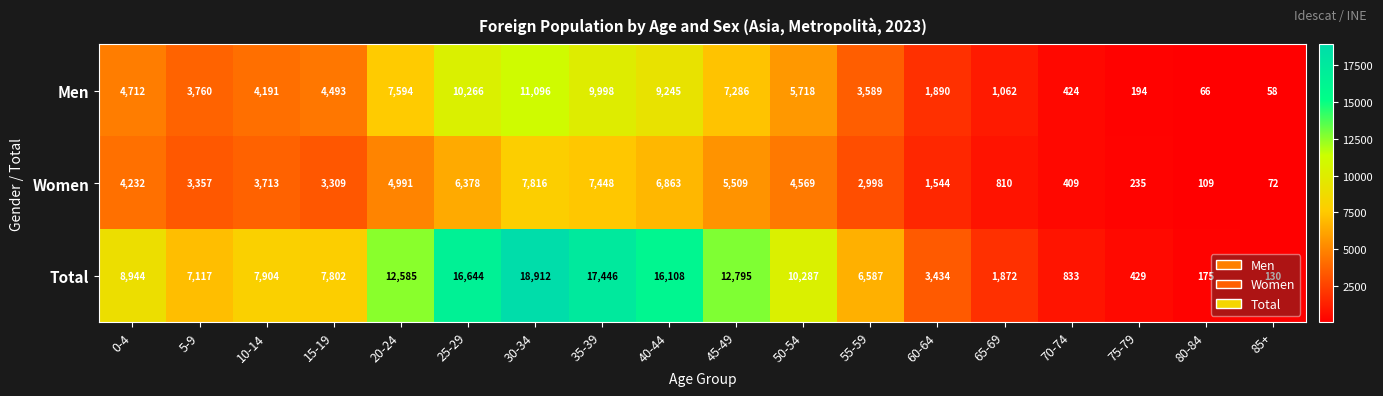

What is the approximate value of Total at 70-74, to the nearest 10?

830